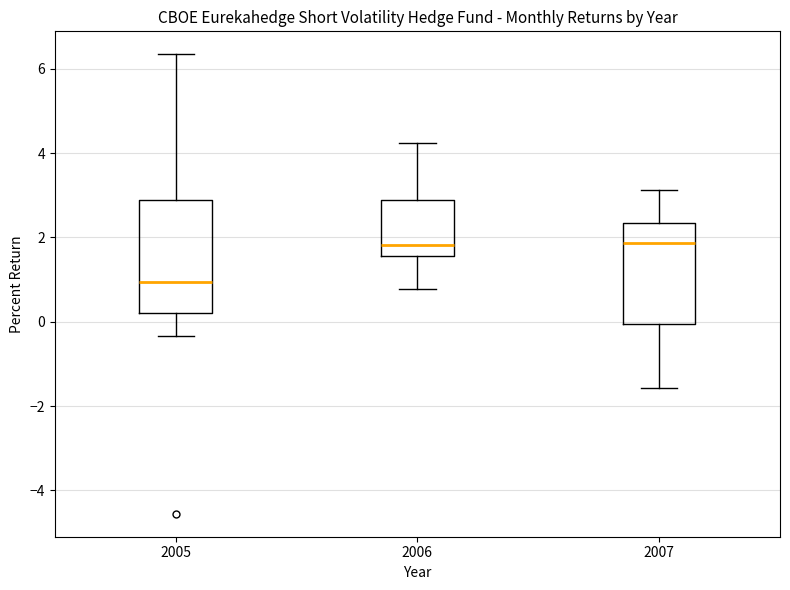

Reading left to right, read every box against the y-axis: the position of its median line, the range the box covers, and the ends of its whiskers. The values are not printed on the chart, so give them approximately, as read against the axis.

2005: median 1.0, box 0.2 to 2.8, whiskers -0.4 to 6.4
2006: median 1.8, box 1.6 to 2.8, whiskers 0.8 to 4.2
2007: median 1.8, box 0.0 to 2.4, whiskers -1.6 to 3.2